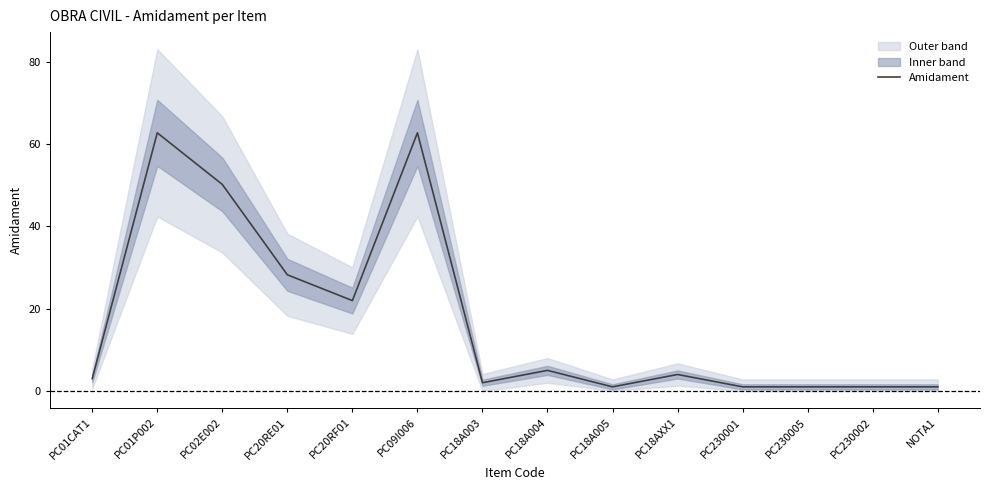

Which has a higher value, PC18A003 or PC09I006?

PC09I006